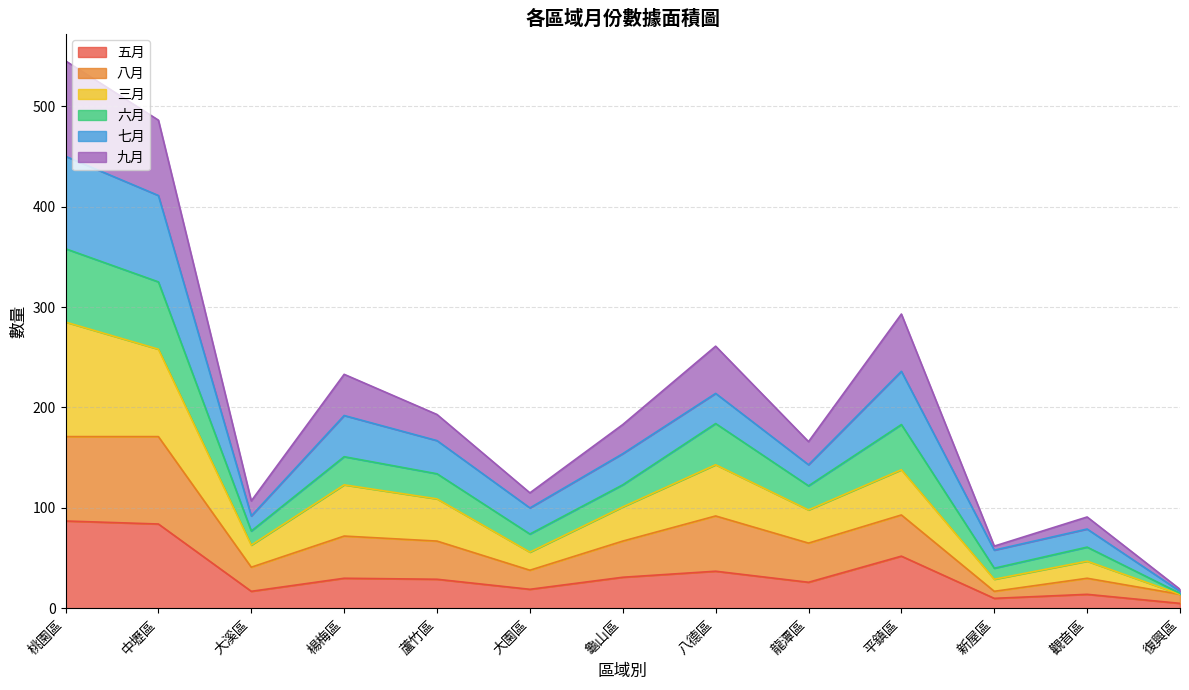

What is the total value across all series at 觀音區?

91